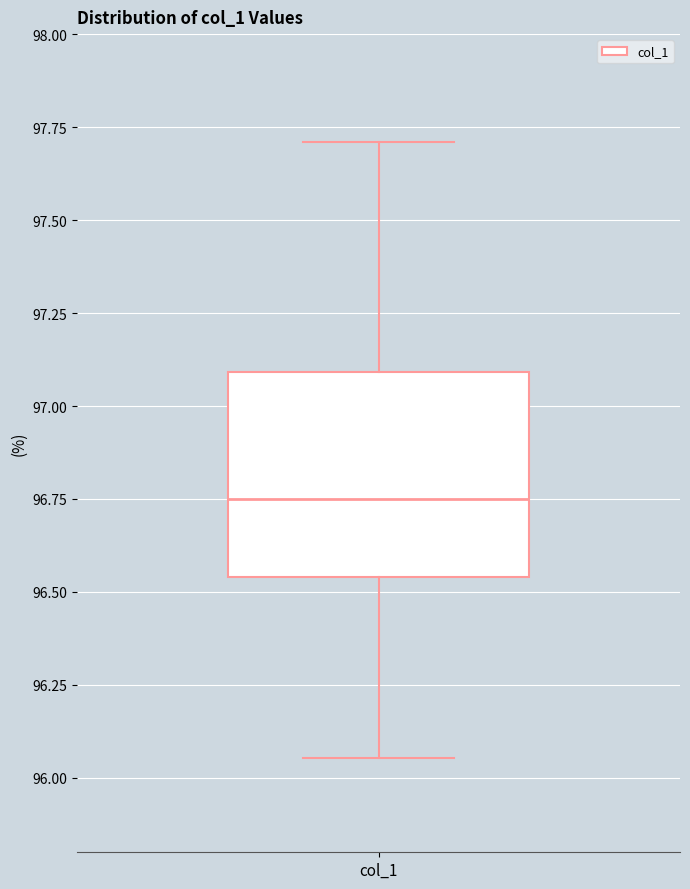

Transcribe this box plot: give where the median line is, the range the box spans, and where the two whiskers end, as read against the y-axis. The values are not printed on the chart, so give them approximately, as read against the axis.

median 96.75, box 96.55 to 97.10, whiskers 96.05 to 97.70